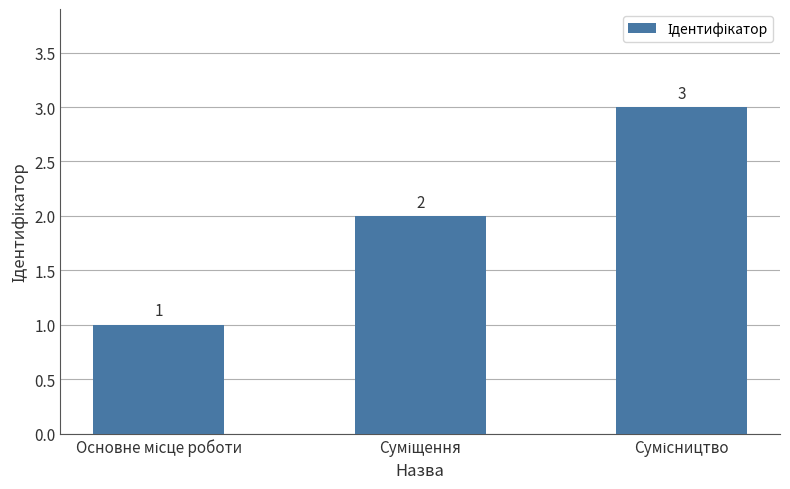

Count the values in the range 1 to 3.

3